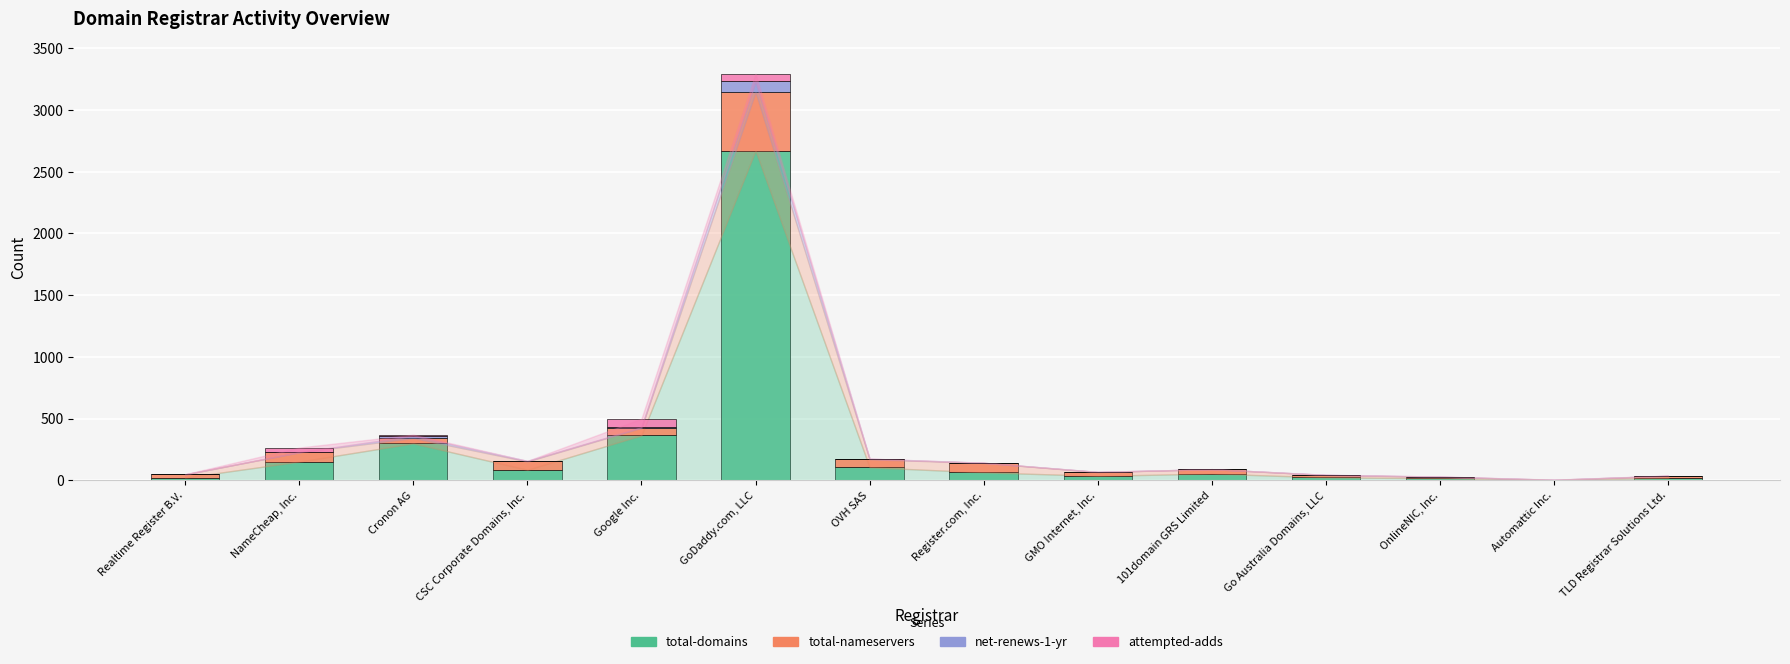

At which category is the sum across all series the highest?

GoDaddy.com, LLC